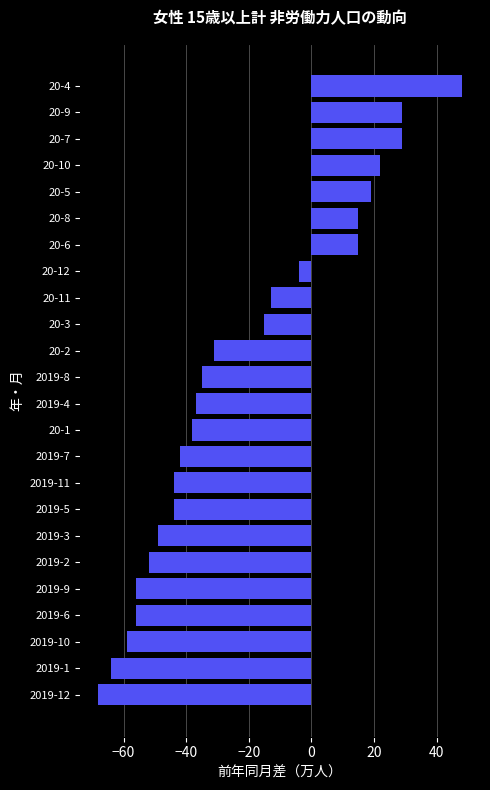

Reading bottom to top, what are all the values shown in this chart?

-68	-64	-59	-56	-56	-52	-49	-44	-44	-42	-38	-37	-35	-31	-15	-13	-4	15	15	19	22	29	29	48